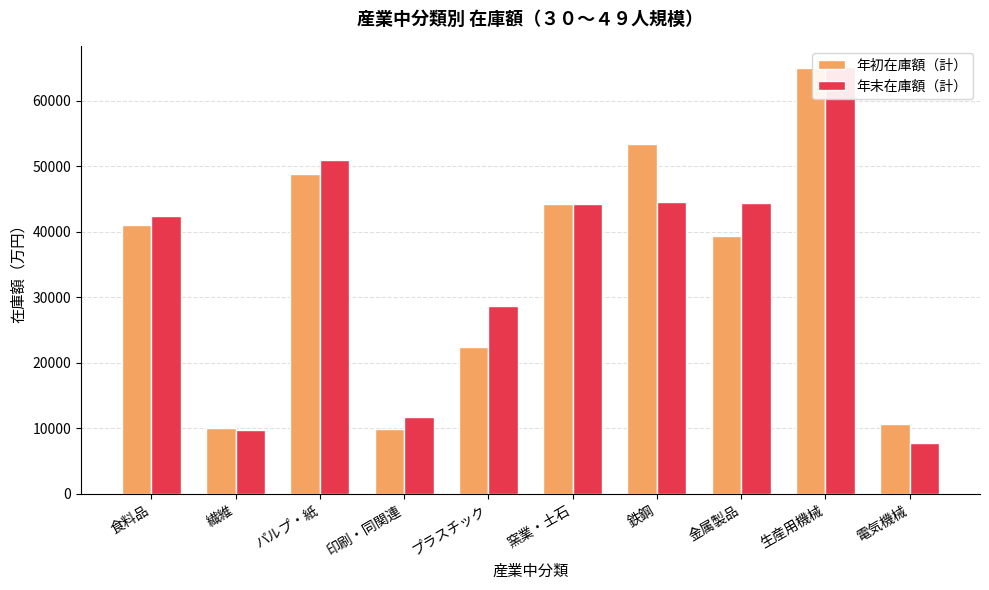

How many data points does each series have?

10